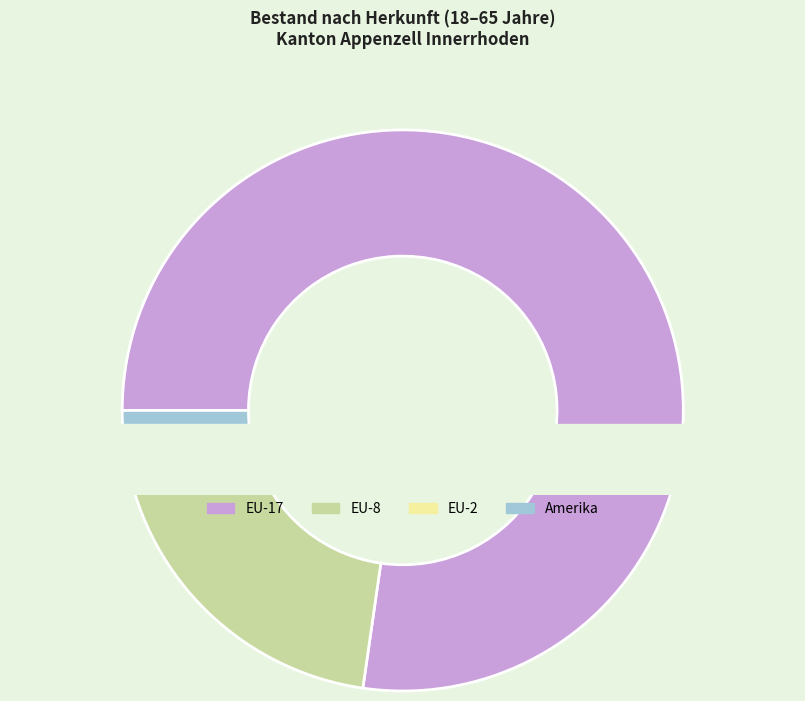

Which slice represents more than half of the pie?

EU-17